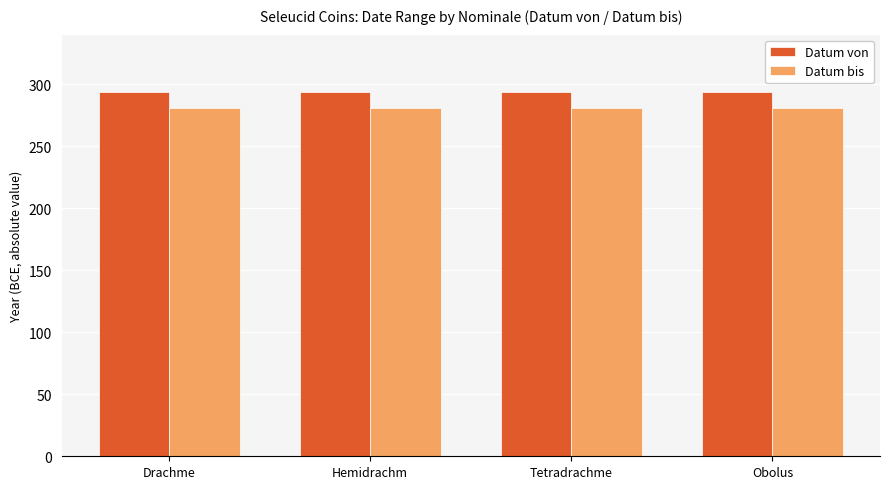

What is the difference between the highest and lowest values at Hemidrachm?

13